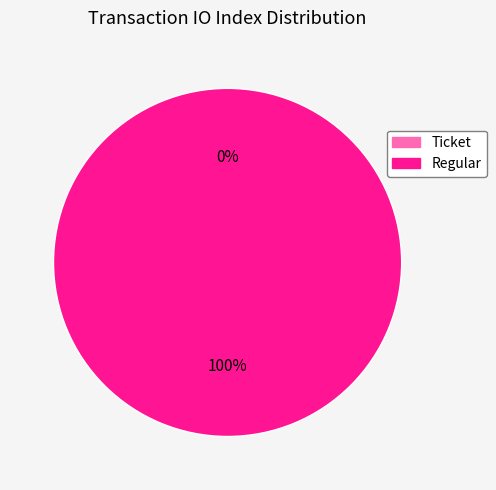

How many slices are in this pie chart?

2